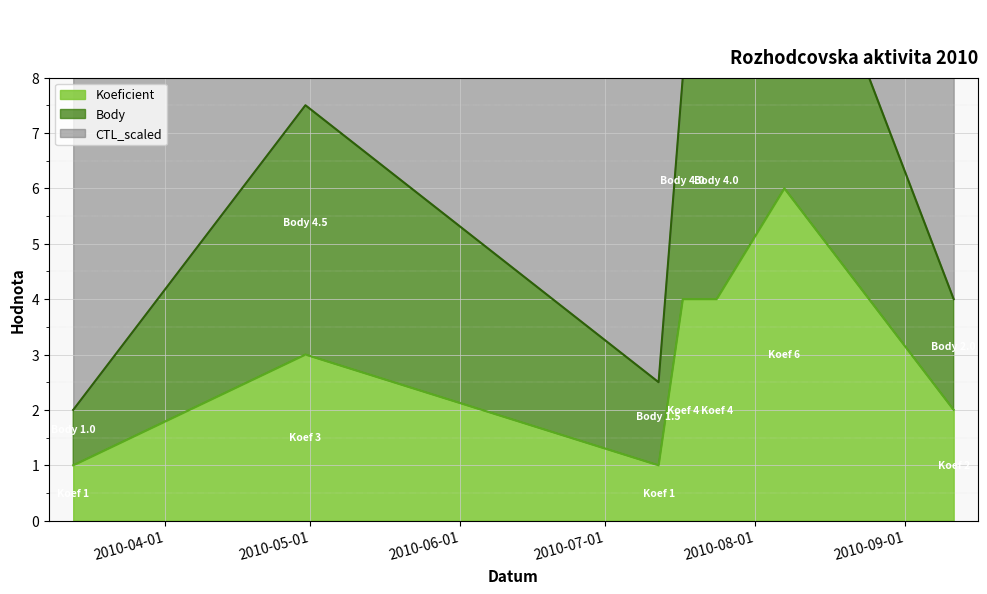

What is the spread (max minus min) of values at 2010-09-11?

2.0